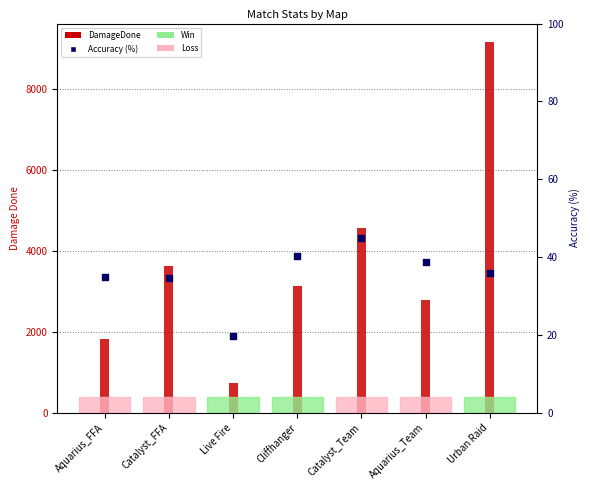

At how many categories does at least one series exceed 7057?

1